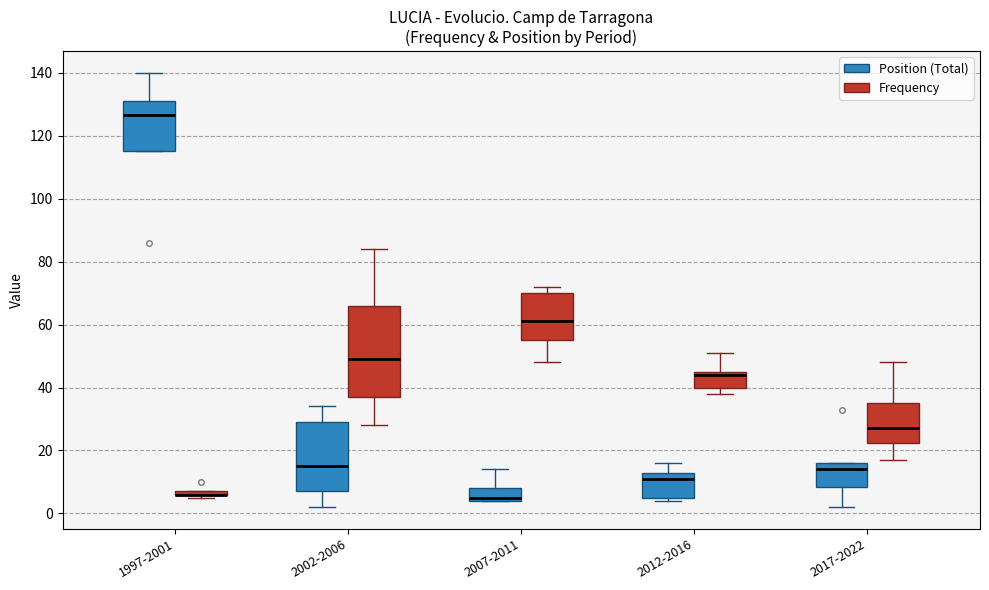

Where does the median line of the box for 2002-2006 (Frequency) sit on the y-axis? The values are not printed on the chart, so give them approximately, as read against the axis.

50